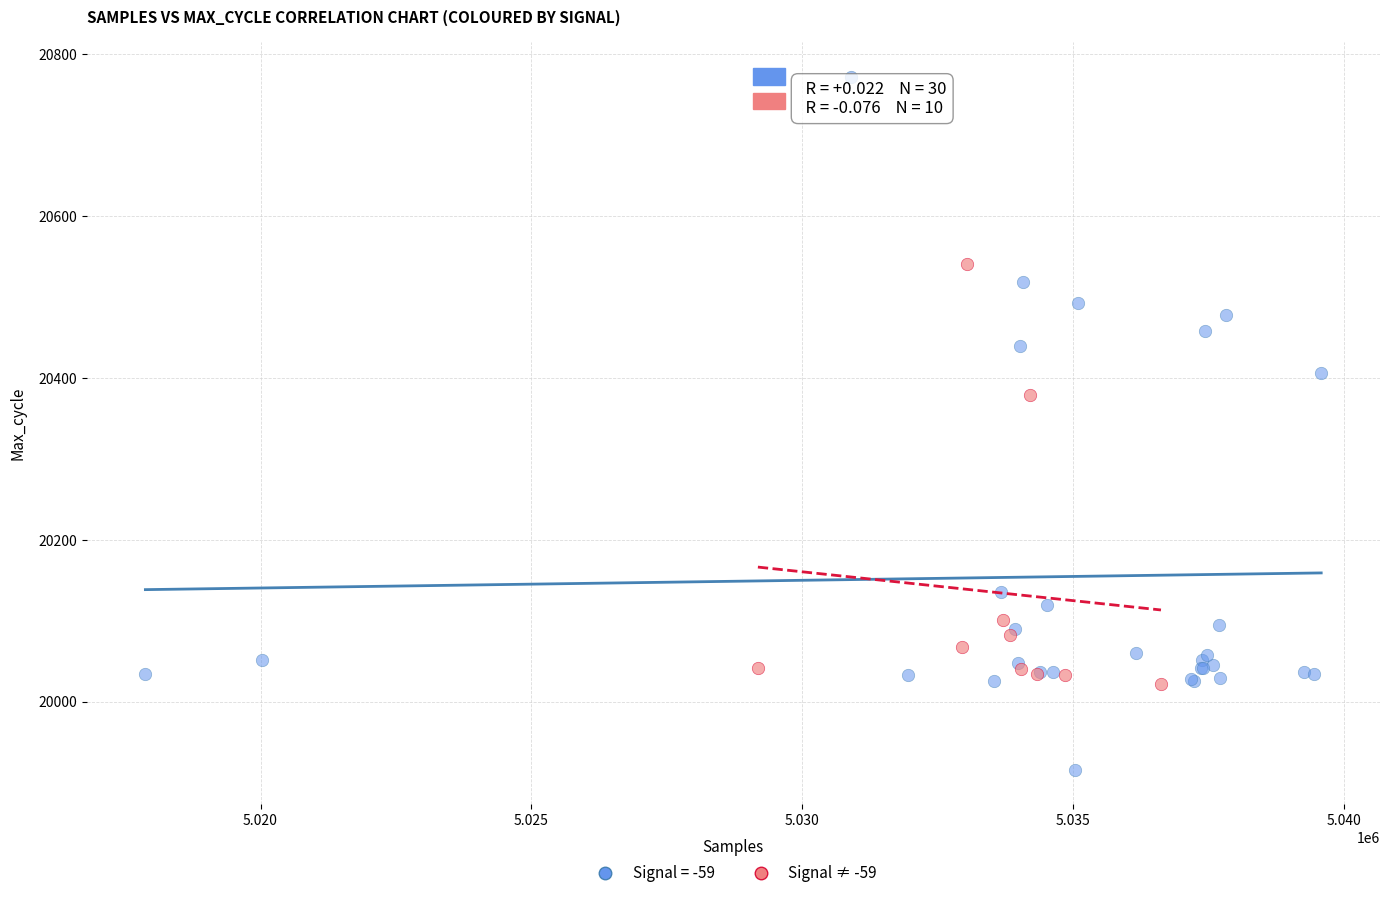

Which series has the largest Y range (max minus min)?

Signal = -59